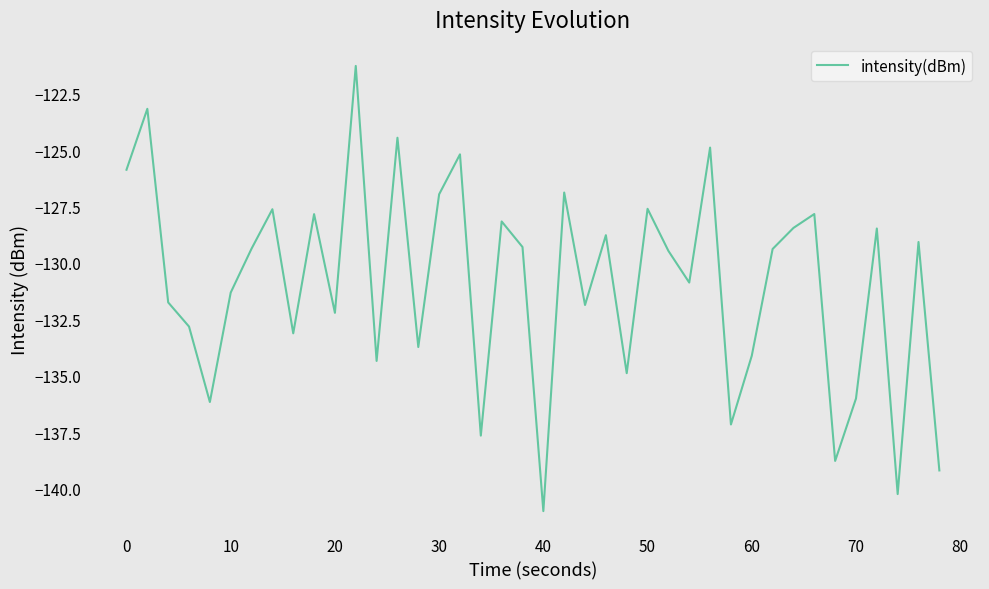

What is the difference between the maximum and minimum values?

19.7